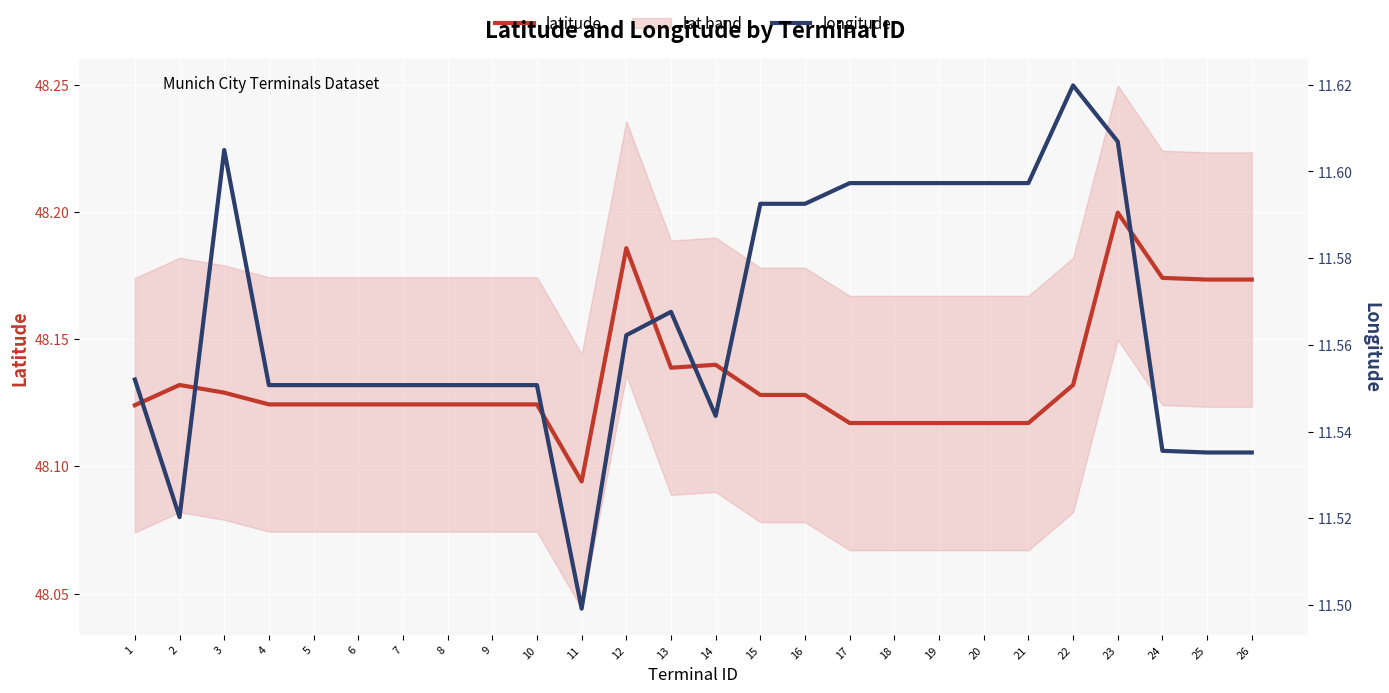

Does the chart display data point markers on the line(s)?

No